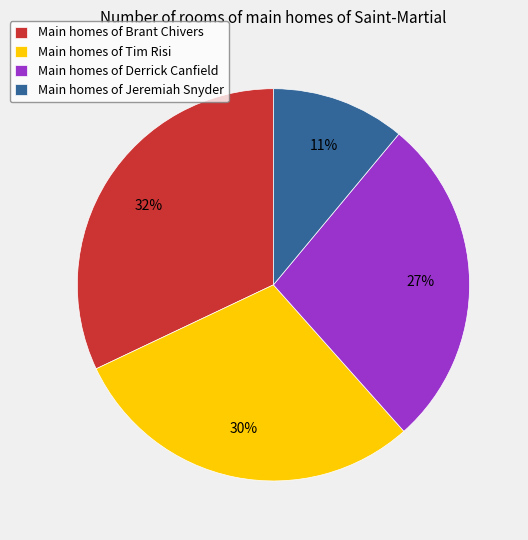

Between Main homes of Brant Chivers and Main homes of Derrick Canfield, which is larger?

Main homes of Brant Chivers